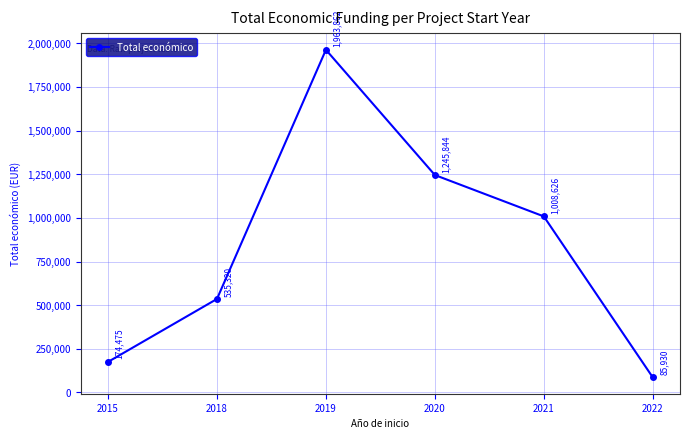

Reading left to right, list all the values displayed in this chart.

174475	535320	1963862	1245844	1008626	85930